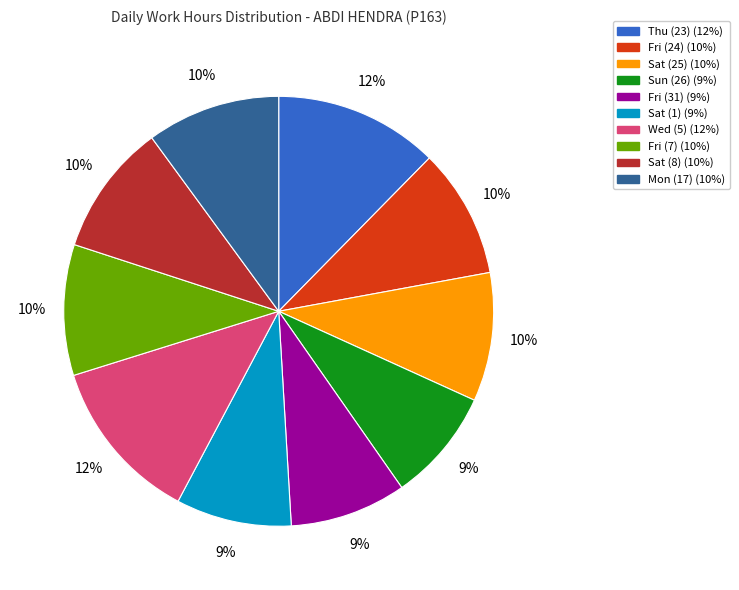

Is it true that Sun (26) is 9% of the pie?

True